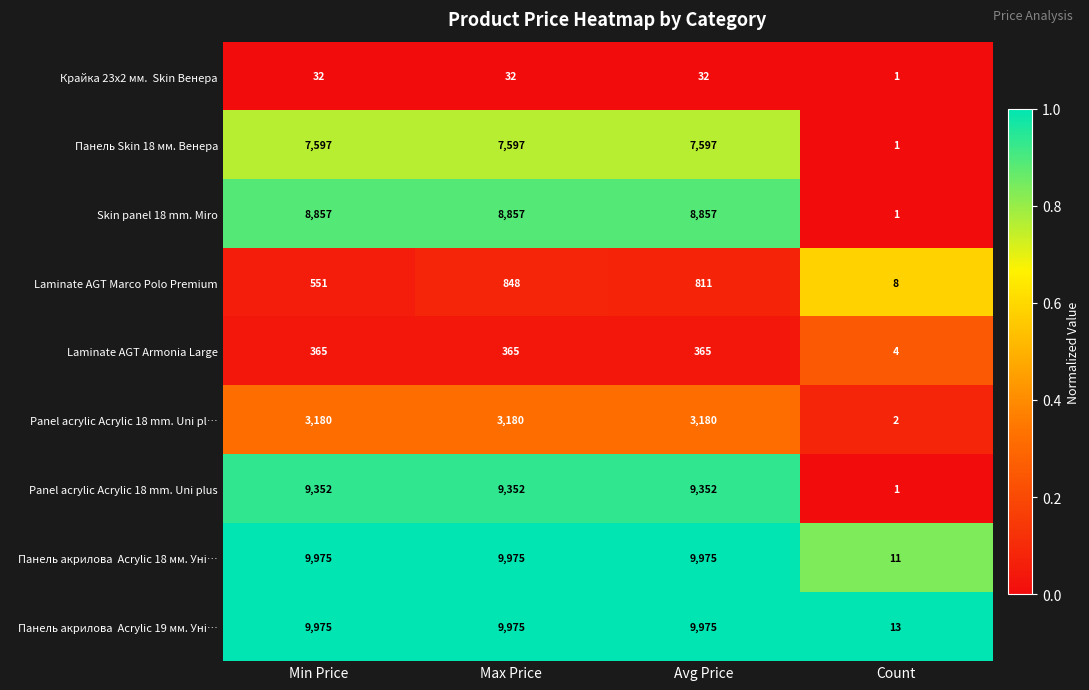

What is the difference between the highest and lowest values at Max Price?

9943